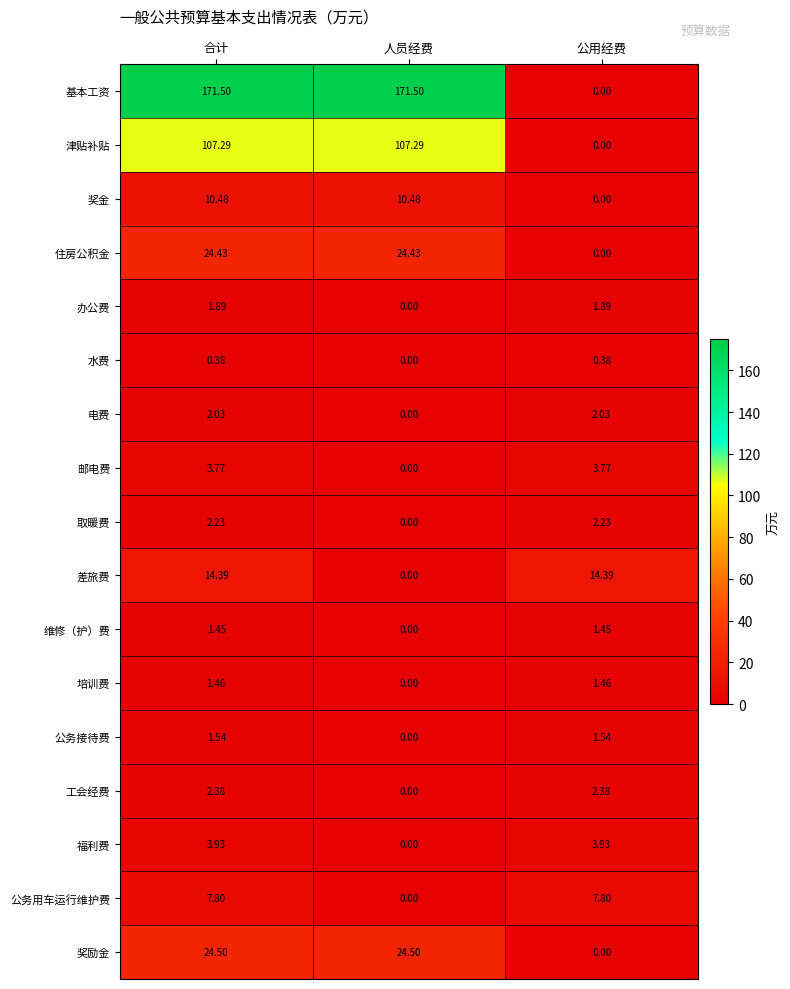

Rank the series by their maximum value, from lowest to highest.

水费, 维修（护）费, 培训费, 公务接待费, 办公费, 电费, 取暖费, 工会经费, 邮电费, 福利费, 公务用车运行维护费, 奖金, 差旅费, 住房公积金, 奖励金, 津贴补贴, 基本工资